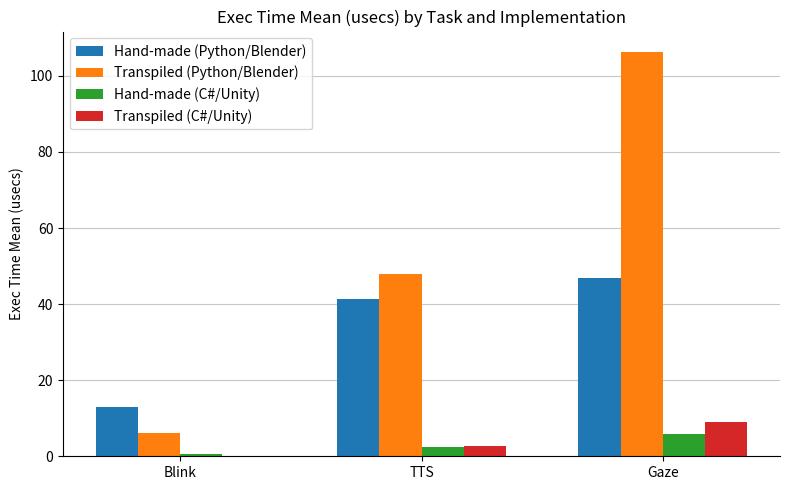

Reading left to right, transcribe all the data shown in this chart.

Hand-made (Python/Blender): Blink=13.0	TTS=41.4	Gaze=46.9
Transpiled (Python/Blender): Blink=6.0	TTS=47.9	Gaze=106.3
Hand-made (C#/Unity): Blink=0.5	TTS=2.4	Gaze=6.0
Transpiled (C#/Unity): Blink=0.2	TTS=2.7	Gaze=9.1